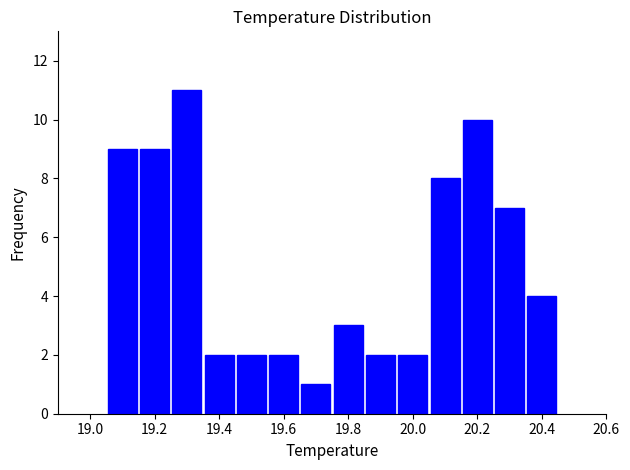

Over which range of the x-axis is the bar tallest?

19.25 to 19.35